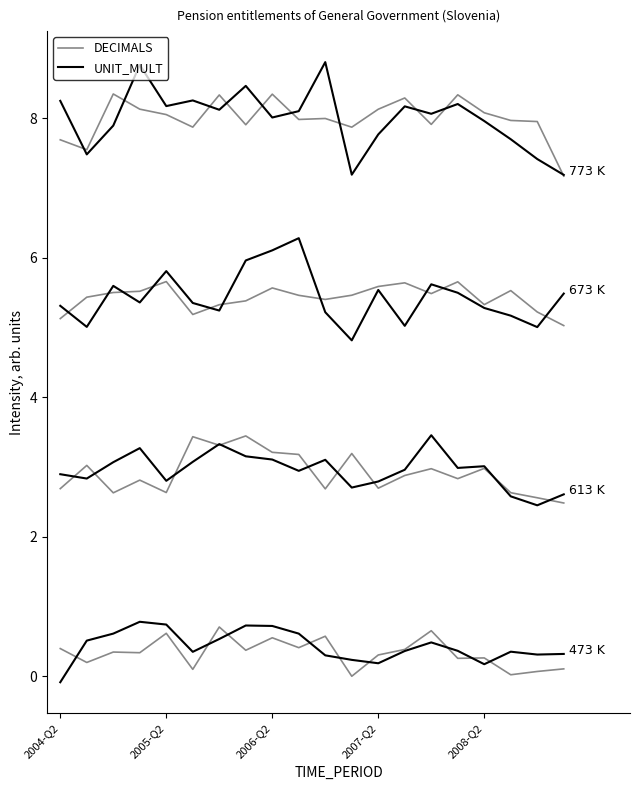

At how many categories does at least one series exceed 0?

20